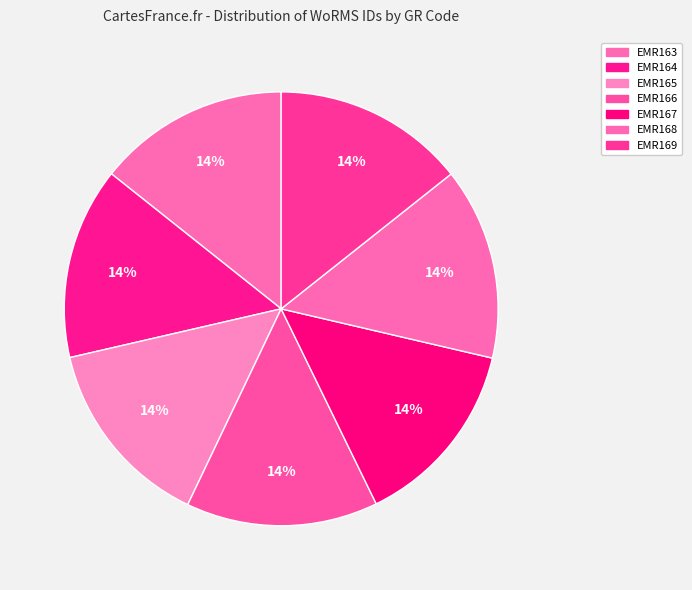

How many slices are in this pie chart?

7